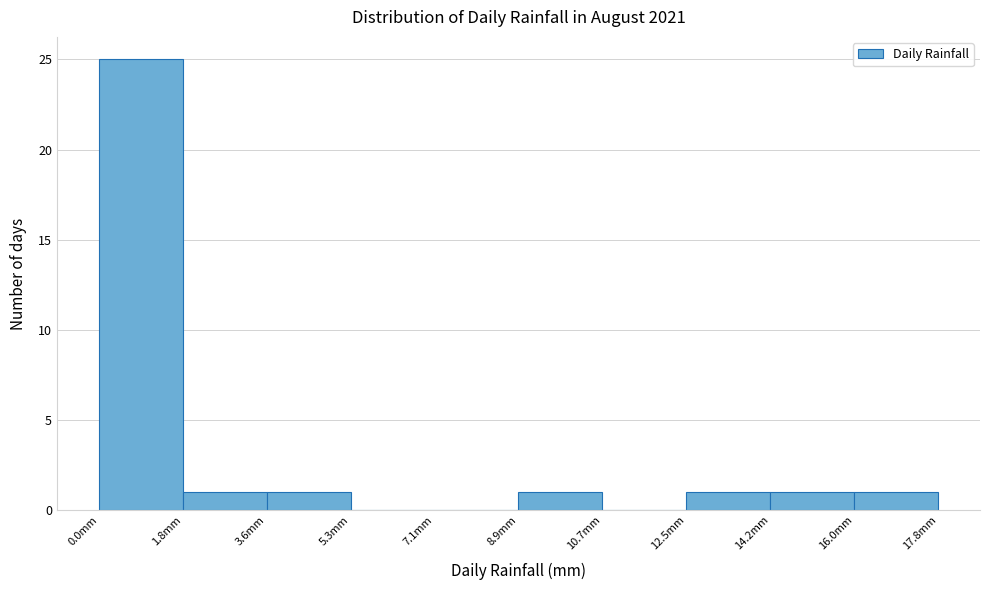

Reading left to right, transcribe this chart: for each bar, give the range it covers on the x-axis and its height. Neither the bar edges nor the heights are printed on the chart, so give them approximately, as read against the axes.

0.00 to 1.78: 25
1.78 to 3.56: 1
3.56 to 5.34: 1
5.34 to 7.12: 0
7.12 to 8.90: 0
8.90 to 10.68: 1
10.68 to 12.46: 0
12.46 to 14.24: 1
14.24 to 16.02: 1
16.02 to 17.80: 1